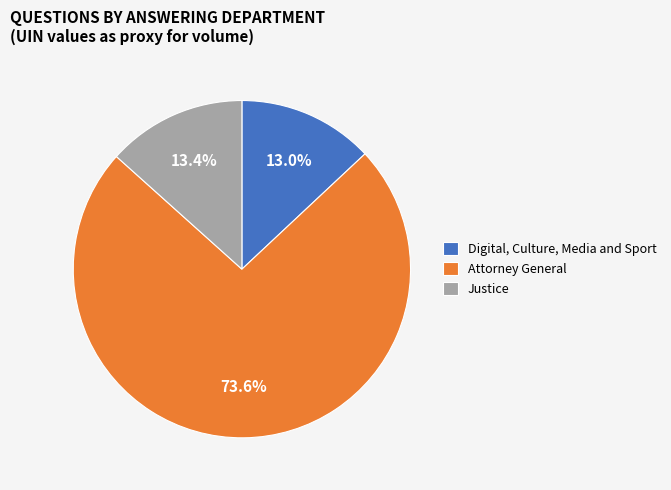

What is the ratio of the value at Attorney General to the value at Justice?

5.5